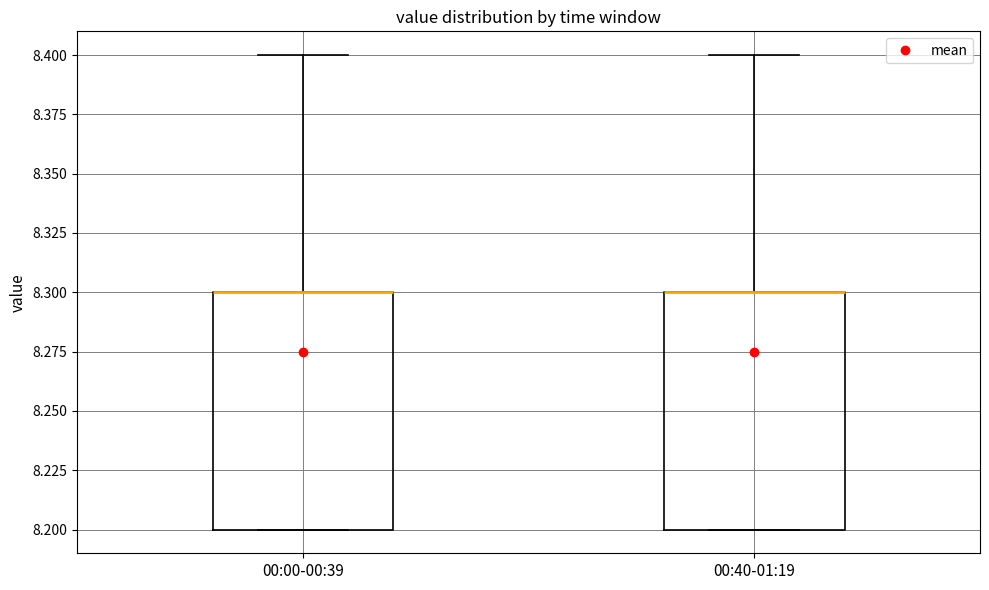

Reading left to right, read every box against the y-axis: the position of its median line, the range the box covers, and the ends of its whiskers. The values are not printed on the chart, so give them approximately, as read against the axis.

00:00-00:39: median 8.3 (drawn on the box's upper edge), box 8.2 to 8.3, whiskers 8.2 to 8.4
00:40-01:19: median 8.3 (drawn on the box's upper edge), box 8.2 to 8.3, whiskers 8.2 to 8.4